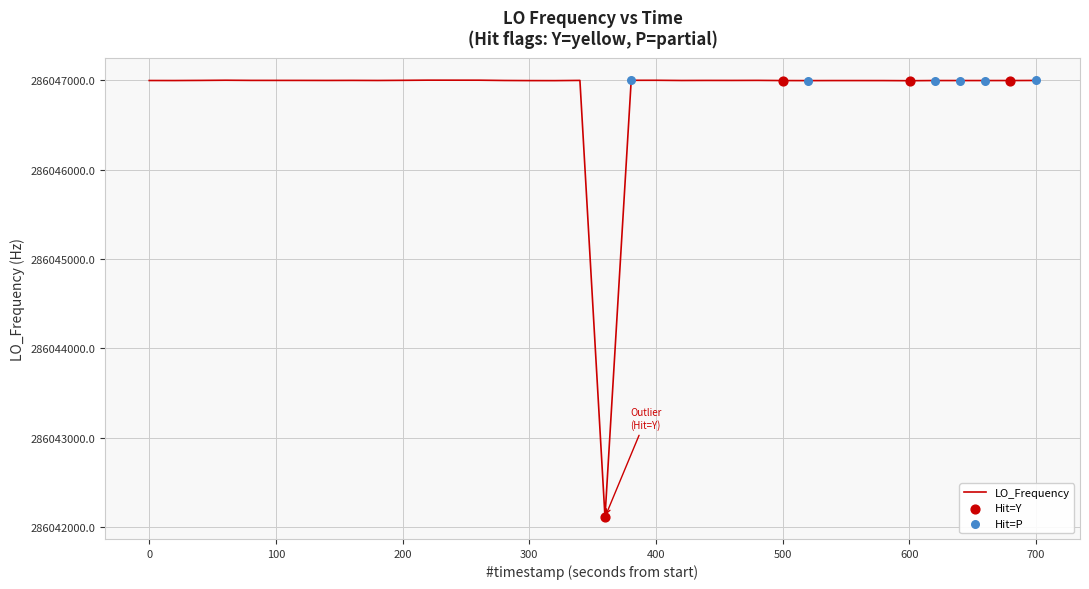

What is the difference between the maximum and minimum values?

4893.6